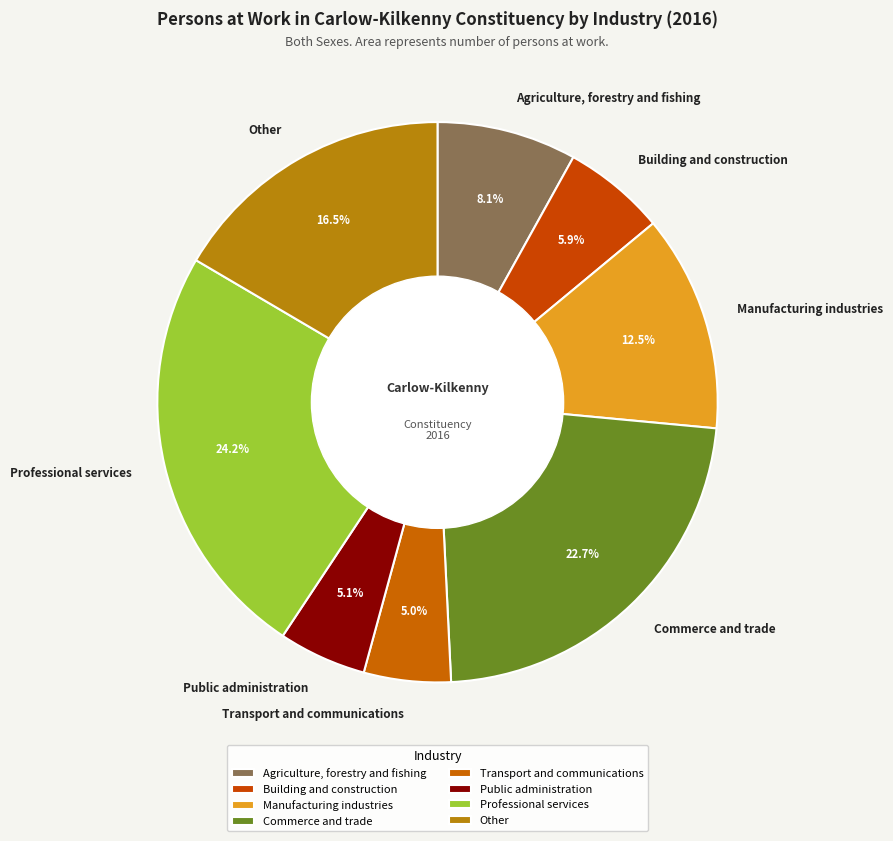

To the nearest percent, what is the average slice percentage?

12%